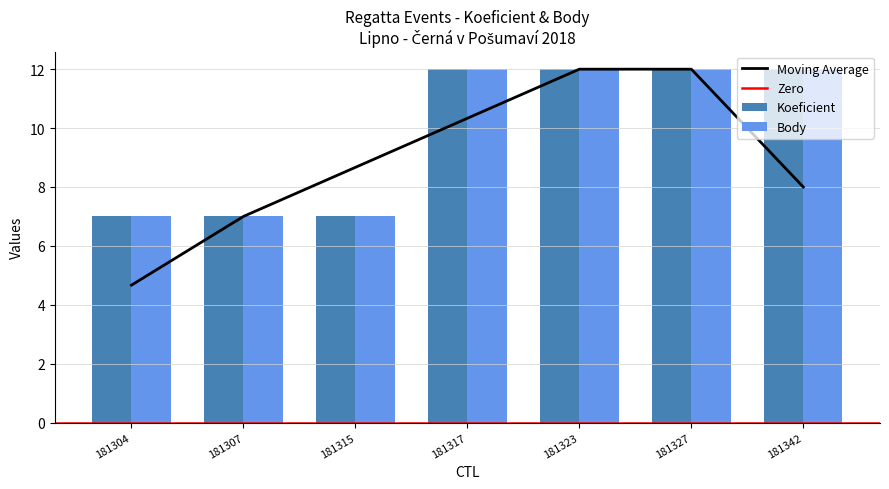

At which category does the chart reach its peak across all series?

181317